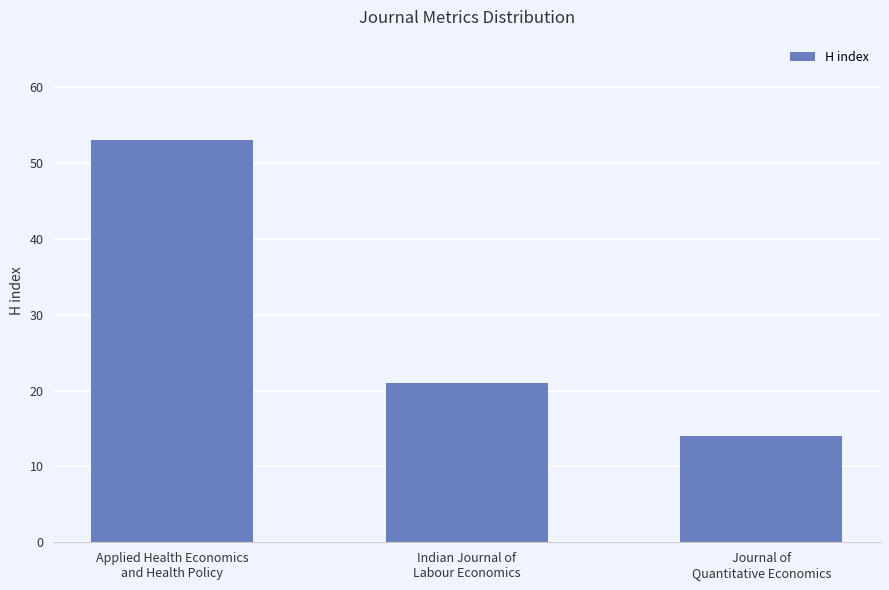

What is the average value?

29